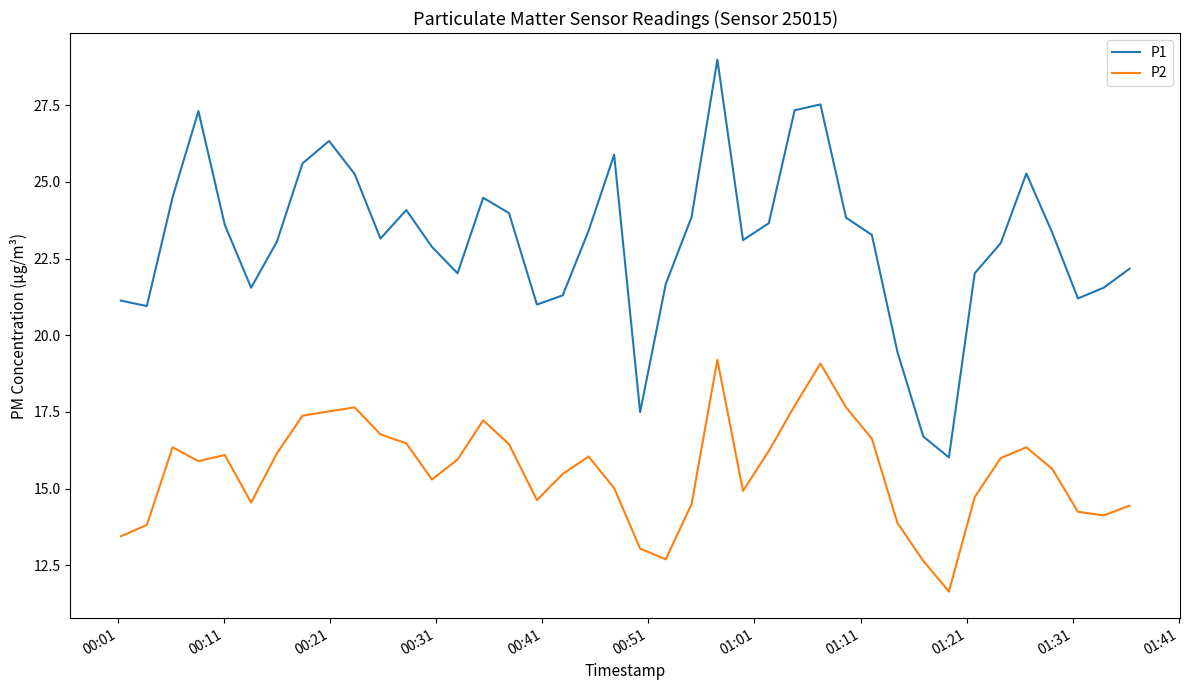

How many lines are shown in the chart?

2